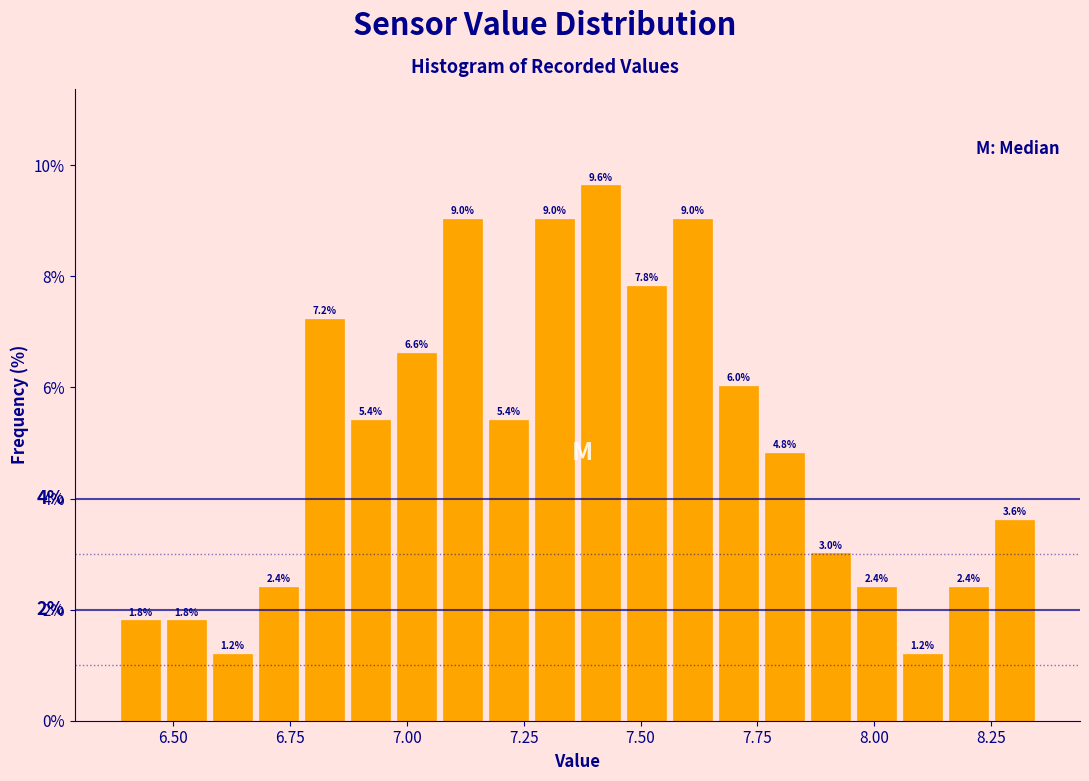

Around what value on the x-axis is the tallest bar? Give the approximate position of its centre, as read against the axis.

7.40